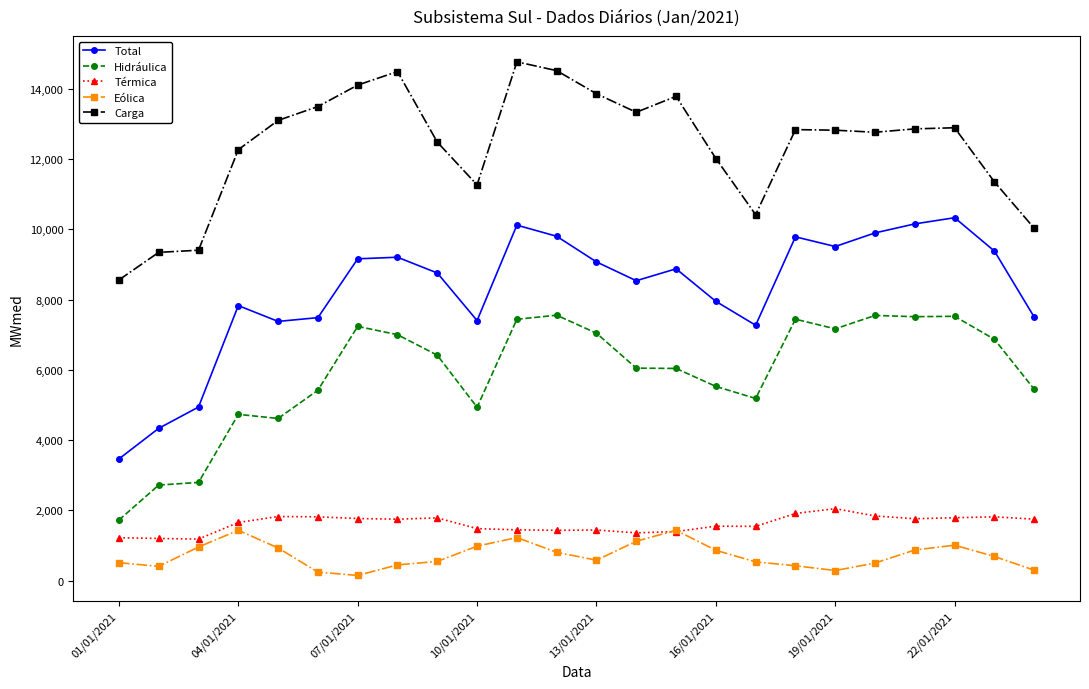

What is the maximum value for Carga?

14761.1